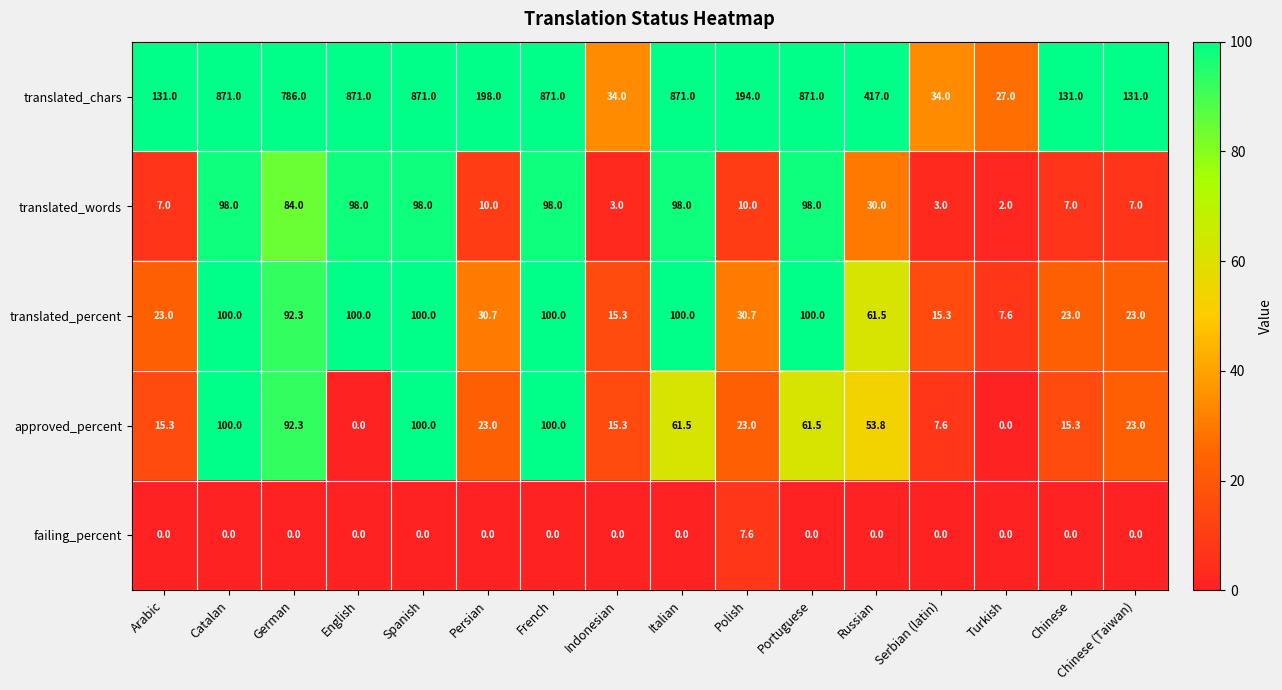

At how many categories does at least one series exceed 257?

8